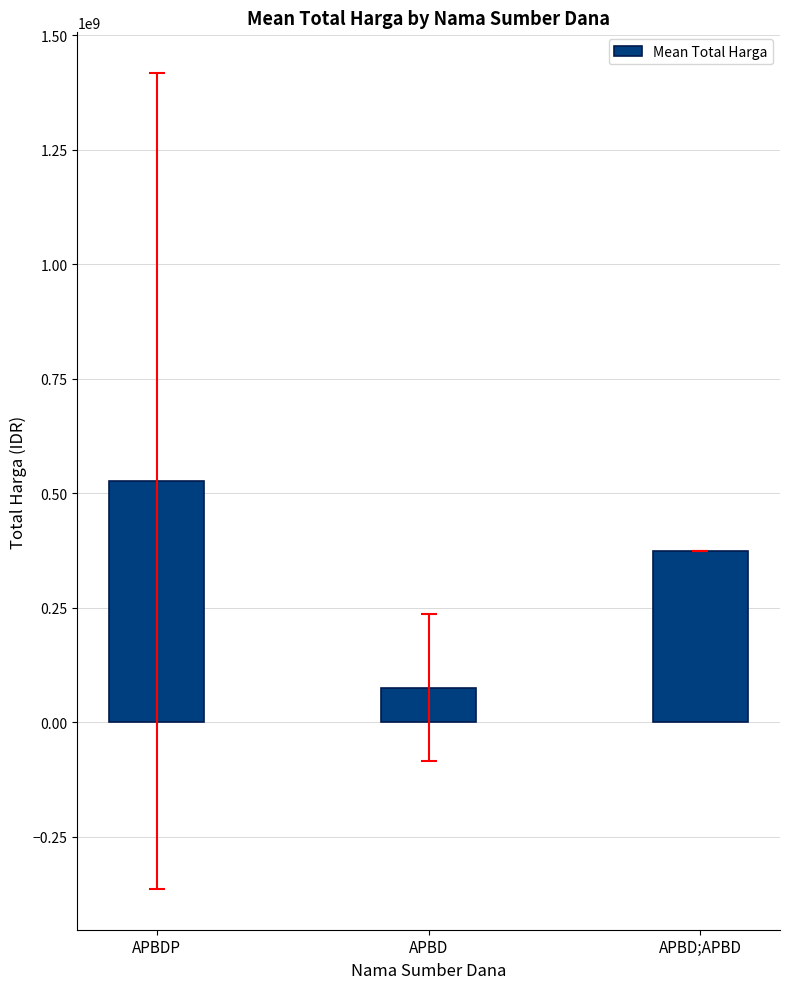

At which label is the value closest to 301199075?

APBD;APBD